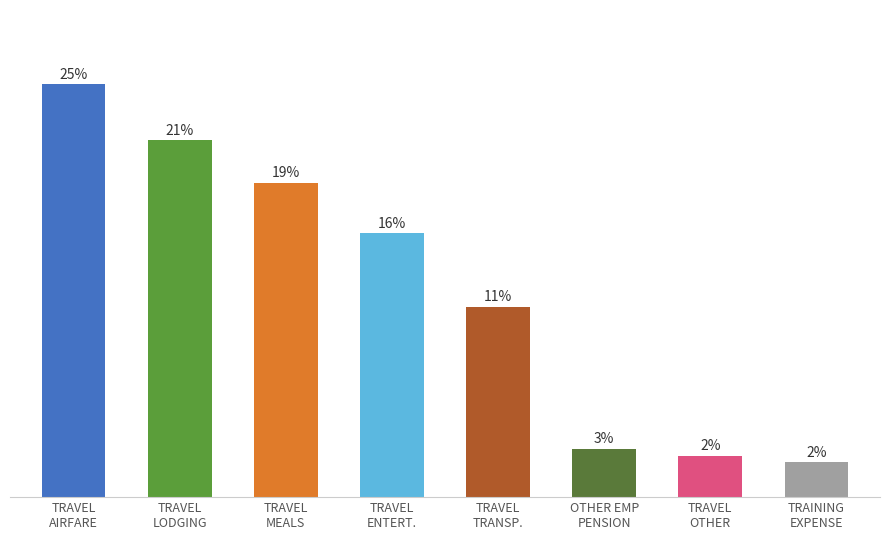

Does the chart contain any negative values?

No